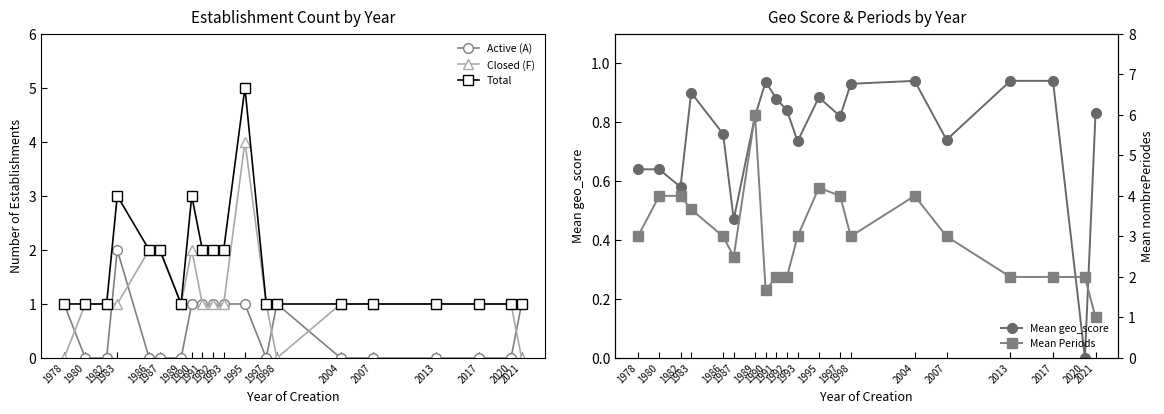

Count the number of categories in the chart.

20